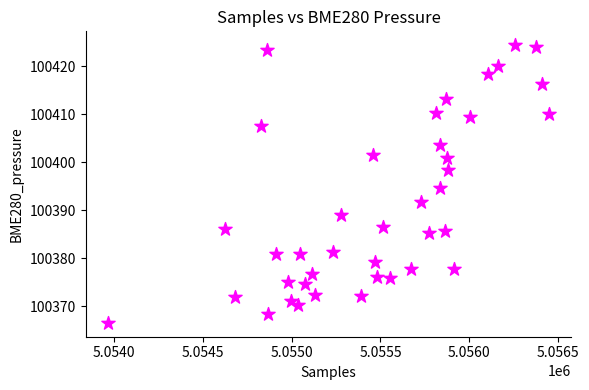

What is the range of X values (max minus min)?

2486.0